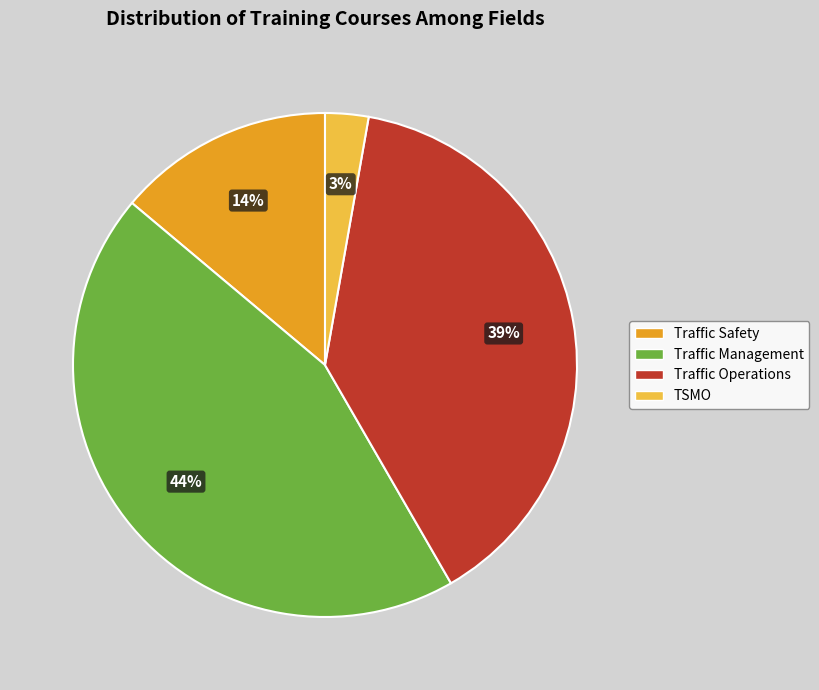

Approximately how many times larger is the value at Traffic Safety compared to Traffic Management?

0.3